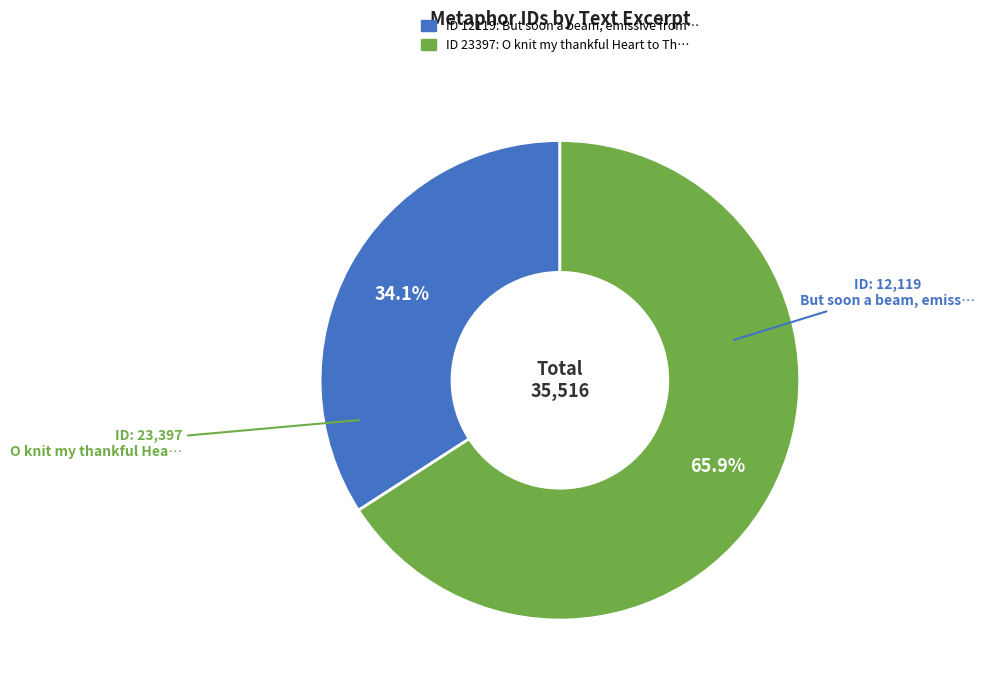

Is there a majority slice in this chart?

Yes